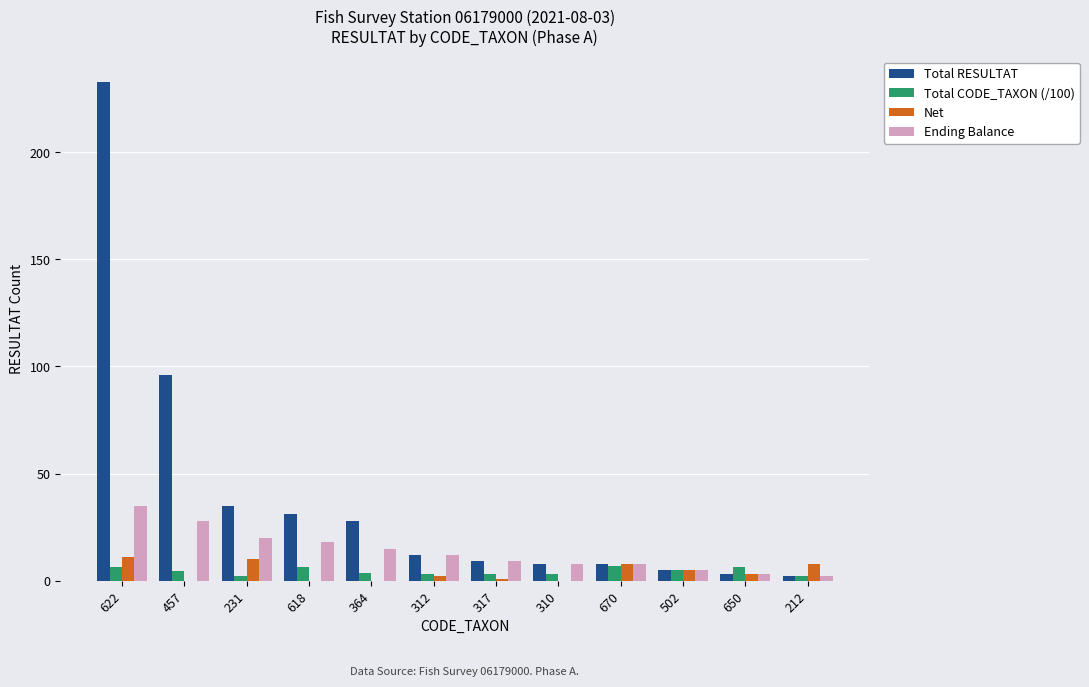

How many distinct data groups are displayed?

4